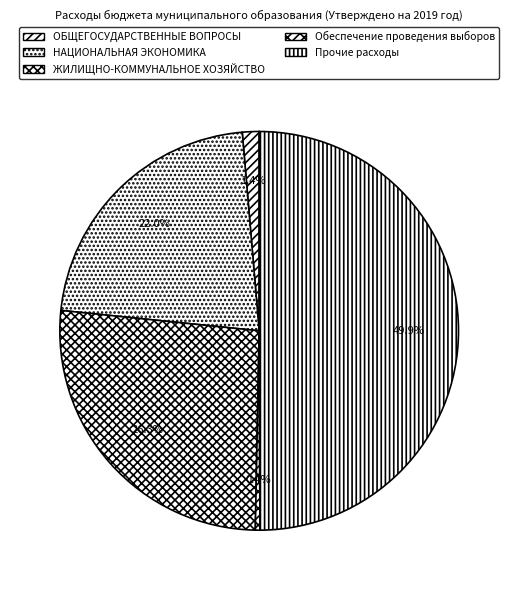

To the nearest percent, what is the difference between the НАЦИОНАЛЬНАЯ ЭКОНОМИКА and ЖИЛИЩНО-КОММУНАЛЬНОЕ ХОЗЯЙСТВО slice percentages?

4%